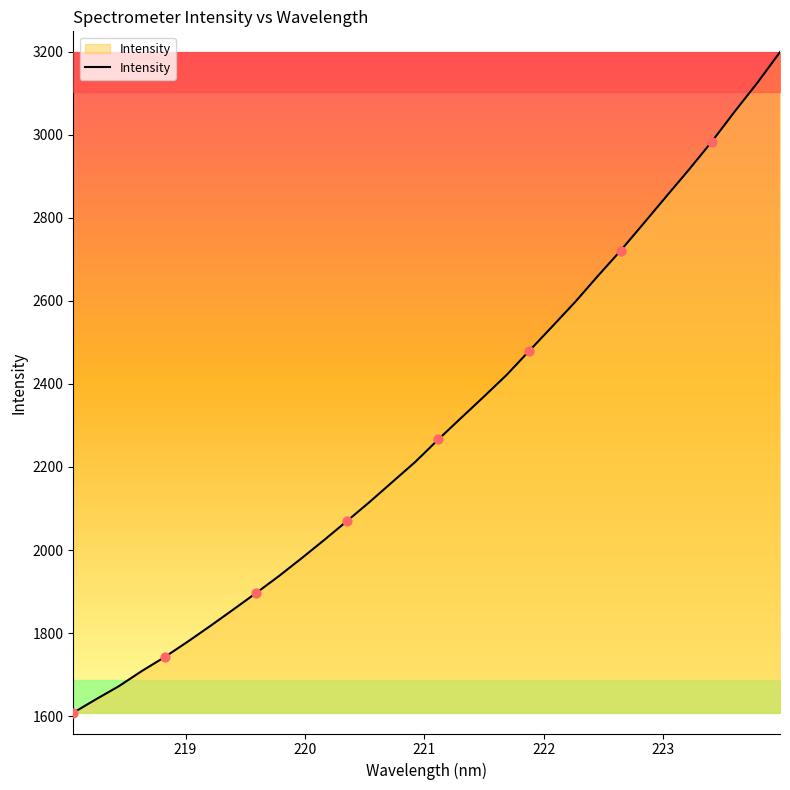

What is the difference between the maximum and minimum values?

1590.3